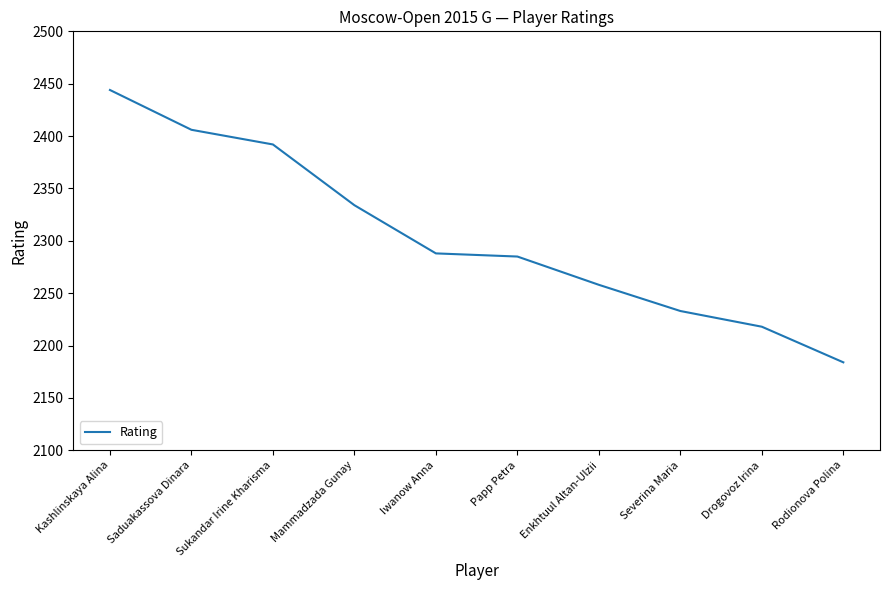

What is the change in value from Saduakassova Dinara to Papp Petra?

-121